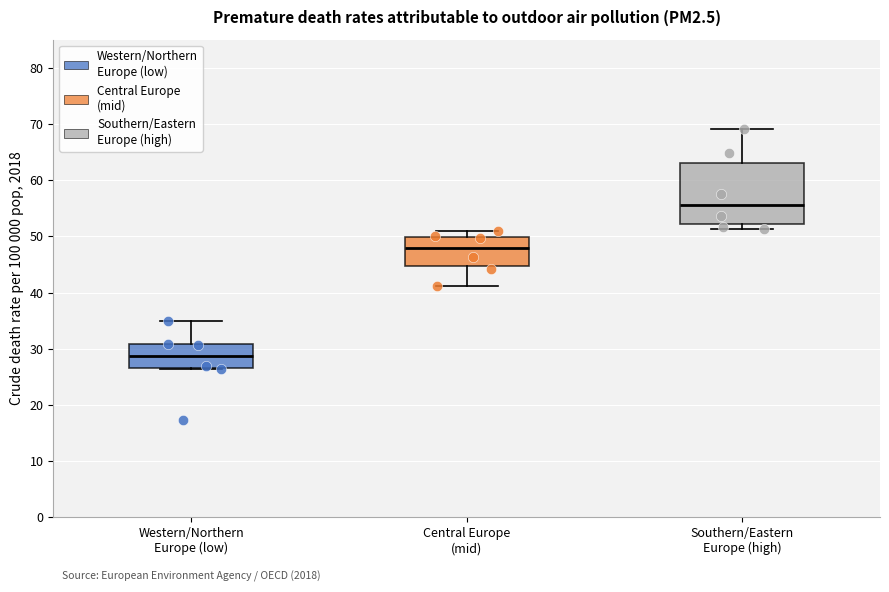

Which box's median line is the lowest?

Western/Northern Europe (low)